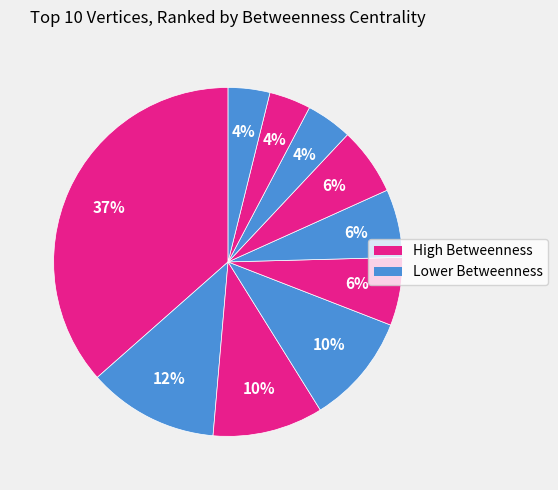

How many slices are in this pie chart?

10